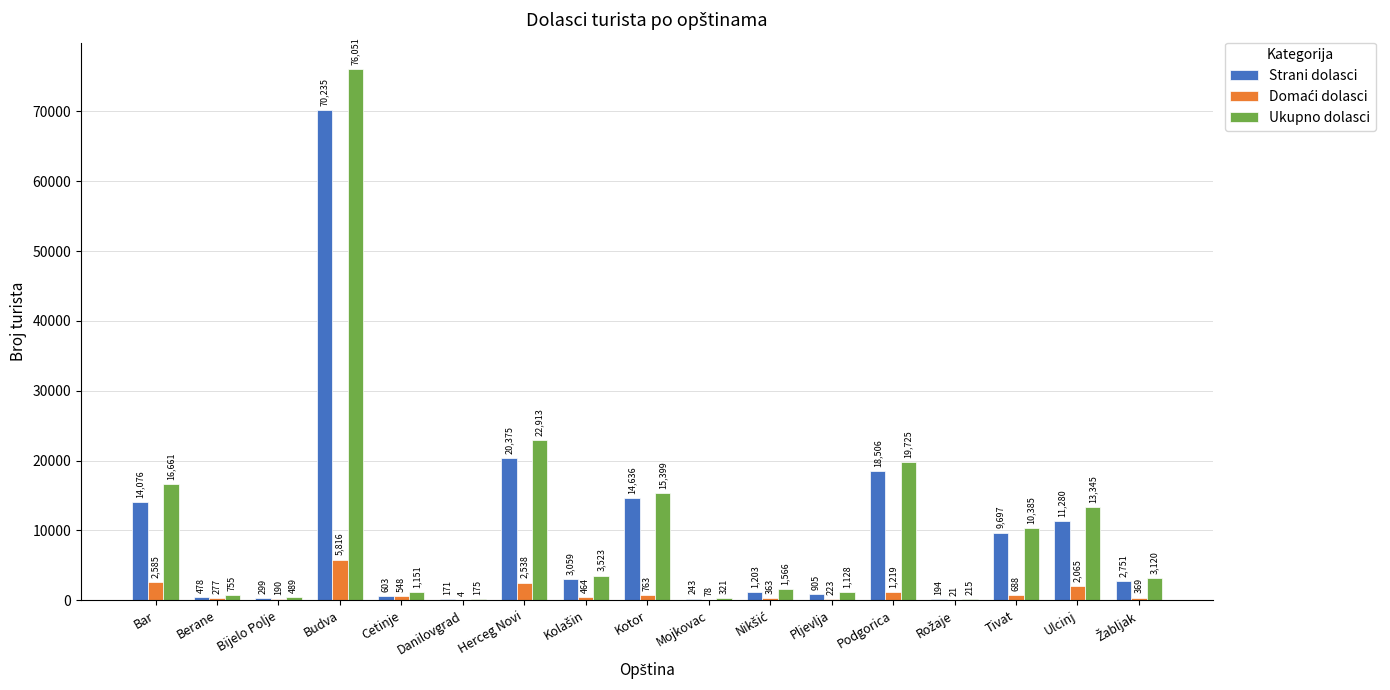

The value of Strani dolasci at Bar is 14076. True or false?

True